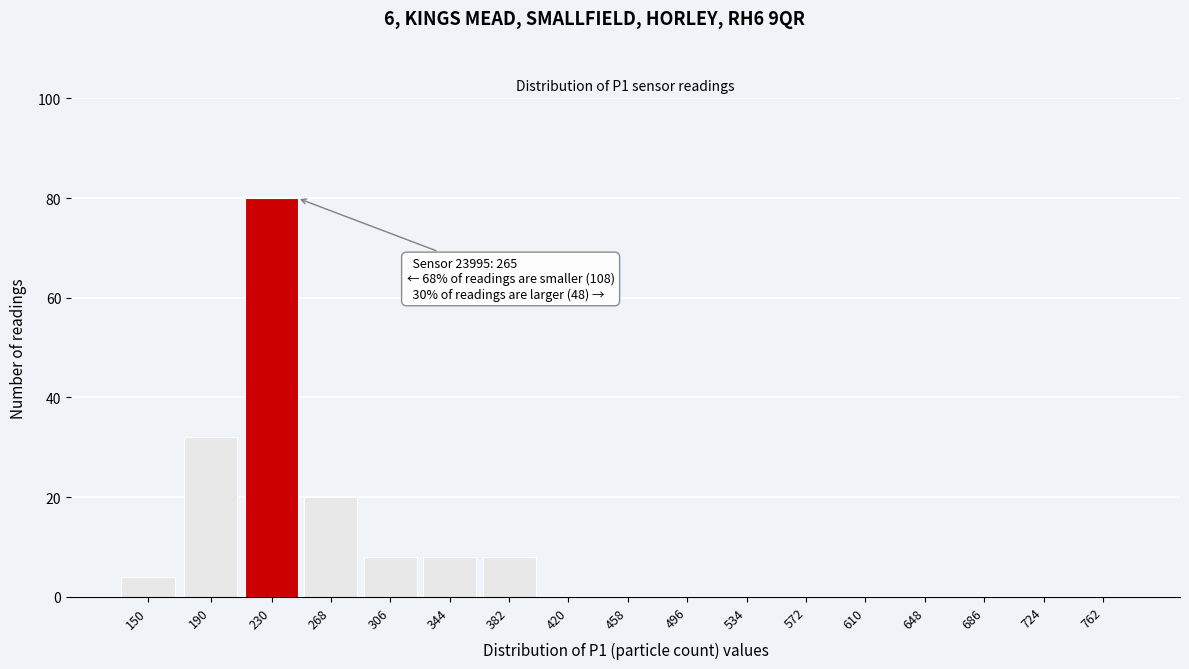

Reading right to left, transcribe all the data shown in this chart.

762=0	724=0	686=0	648=0	610=0	572=0	534=0	496=0	458=0	420=0	382=8	344=8	306=8	268=20	230=80	190=32	150=4